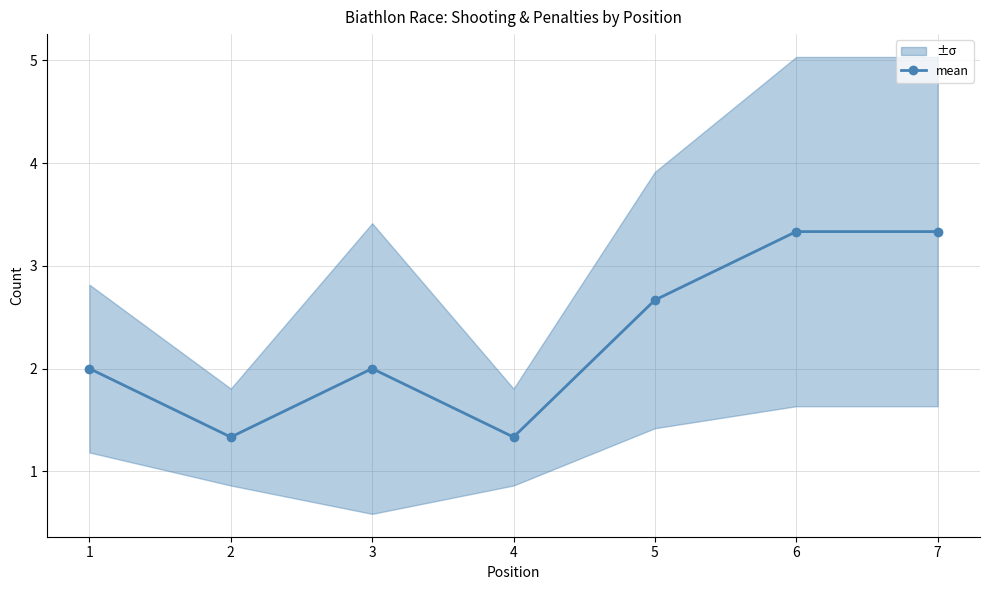

Reading left to right, transcribe all the data shown in this chart.

1=2.0	2=1.3	3=2.0	4=1.3	5=2.7	6=3.3	7=3.3